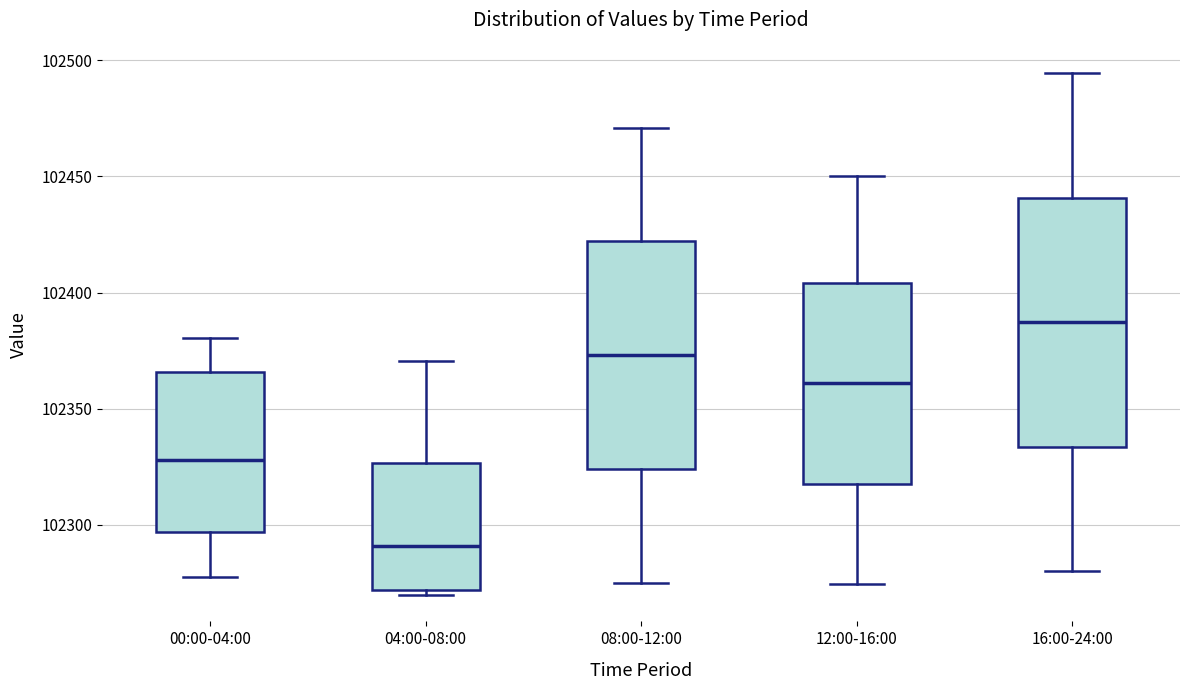

Where does the median line of the box for 00:00-04:00 sit on the y-axis? The values are not printed on the chart, so give them approximately, as read against the axis.

102330